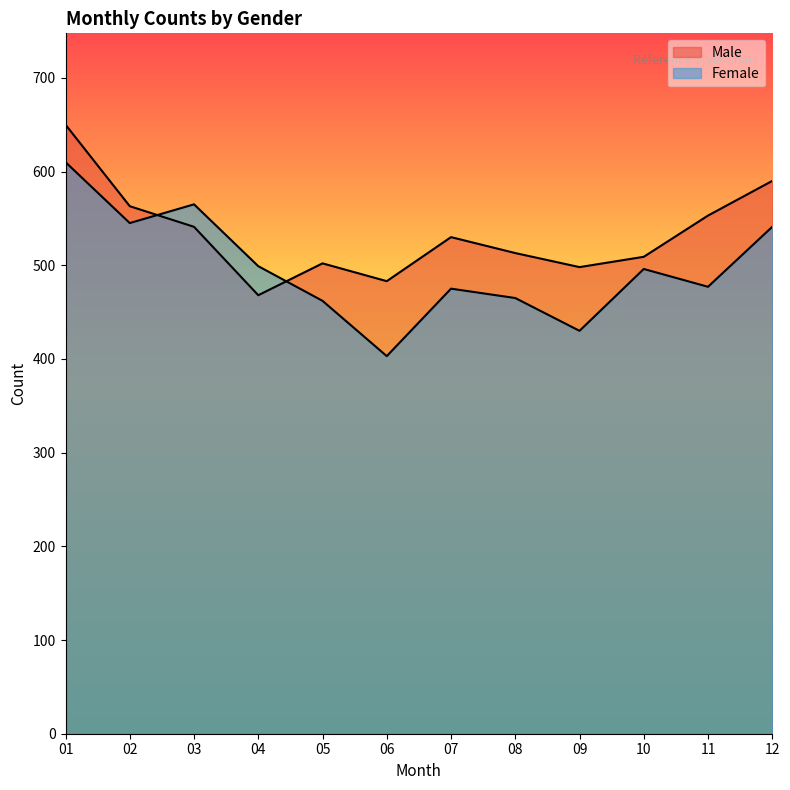

What is the value of the Female point at the 11th from the left?

477